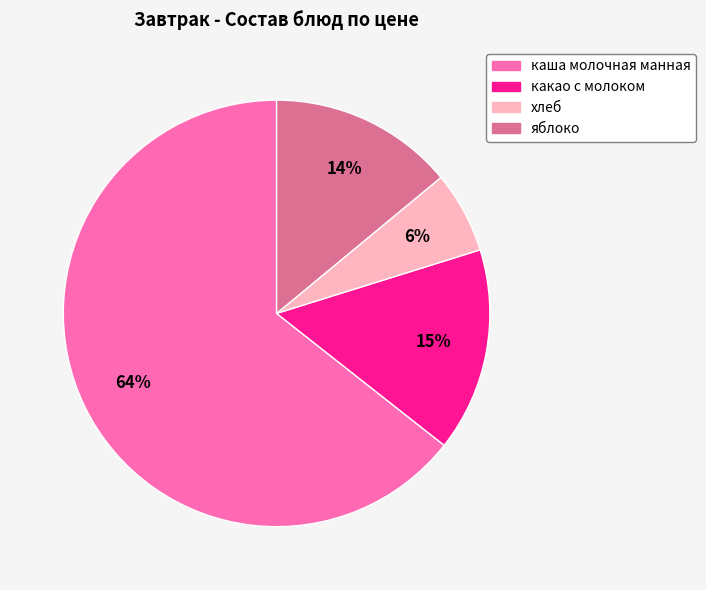

Between какао с молоком and хлеб, which is larger?

какао с молоком